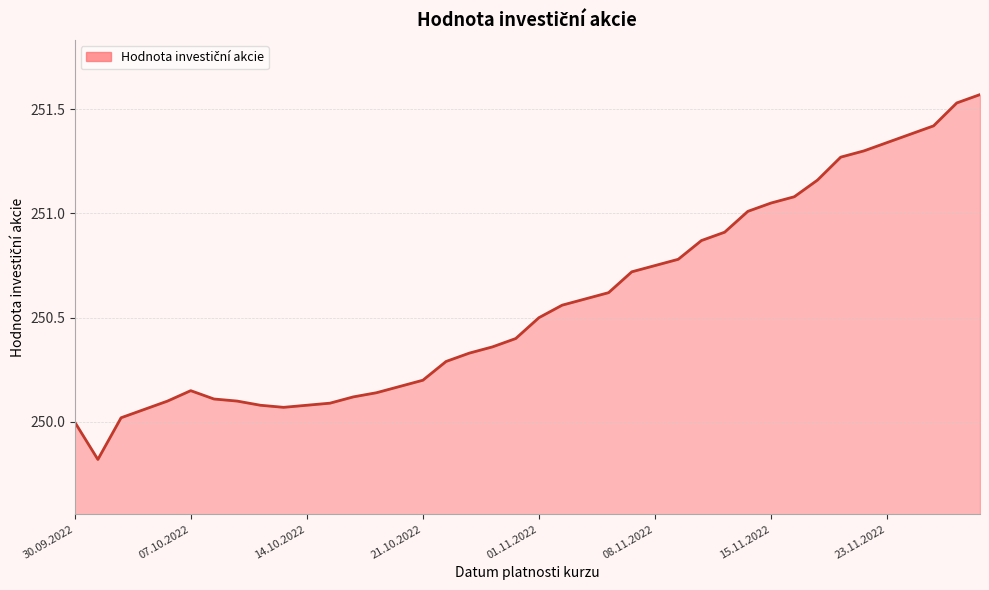

What value does the data have at 01.11.2022?

250.5